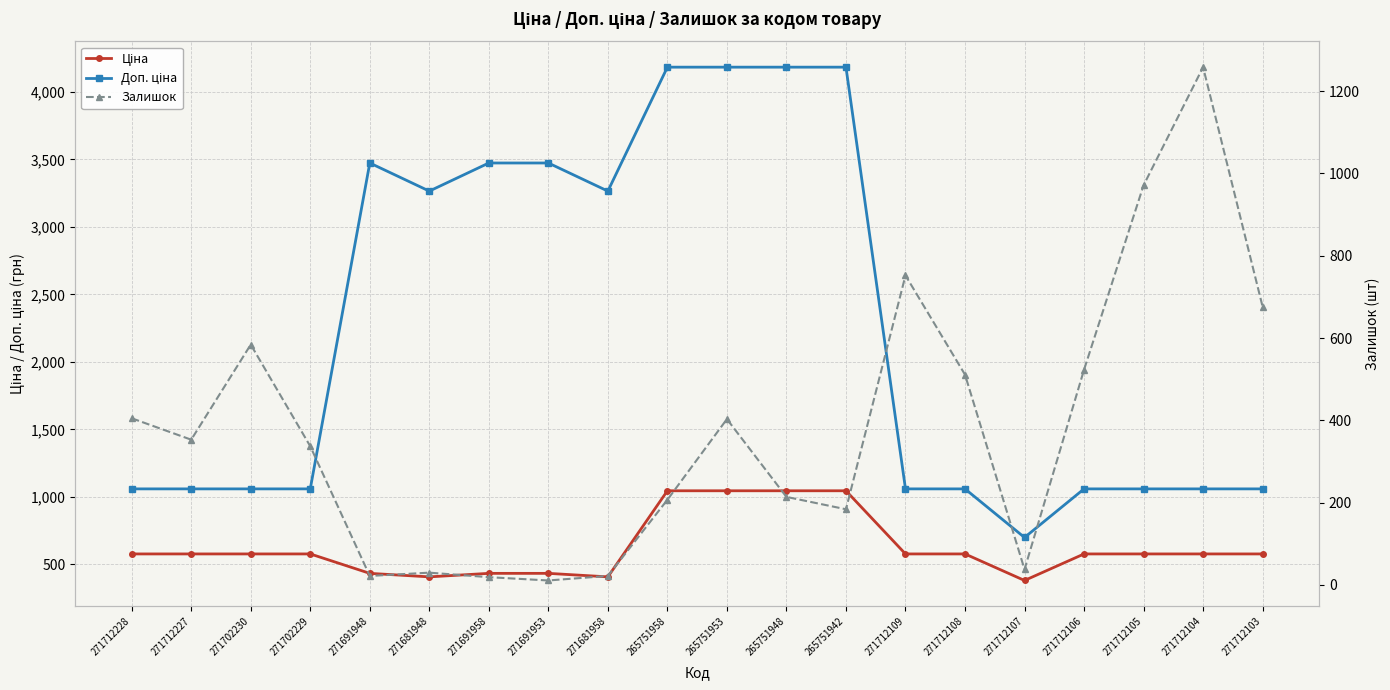

True or false: Ціна and Доп. ціна cross at least once.

False